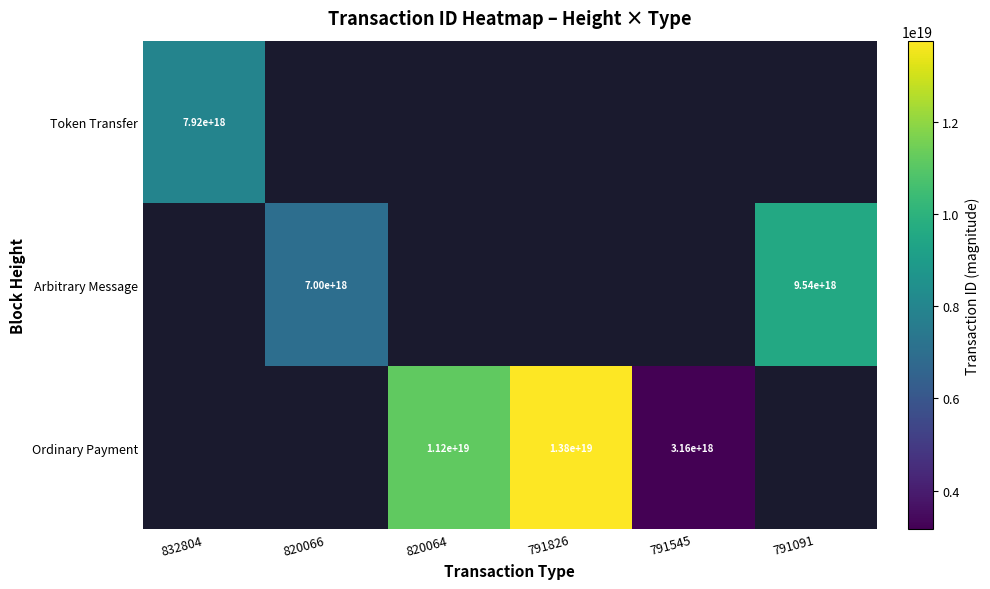

The value of Ordinary Payment at 791826 is 13800000000000000000. True or false?

True